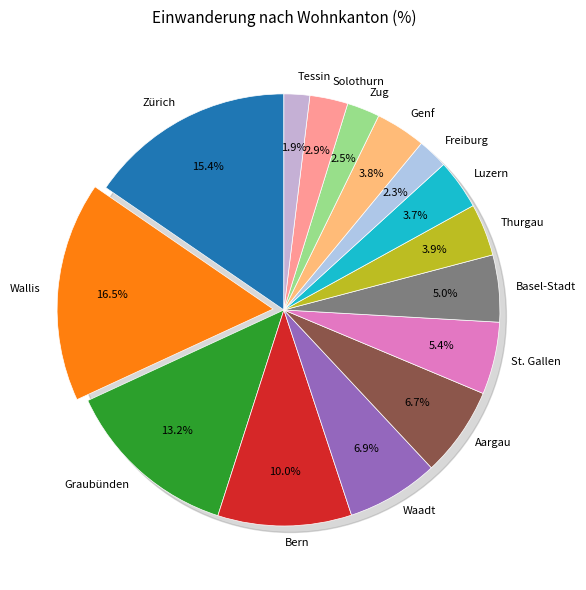

How many segments does this pie chart have?

15